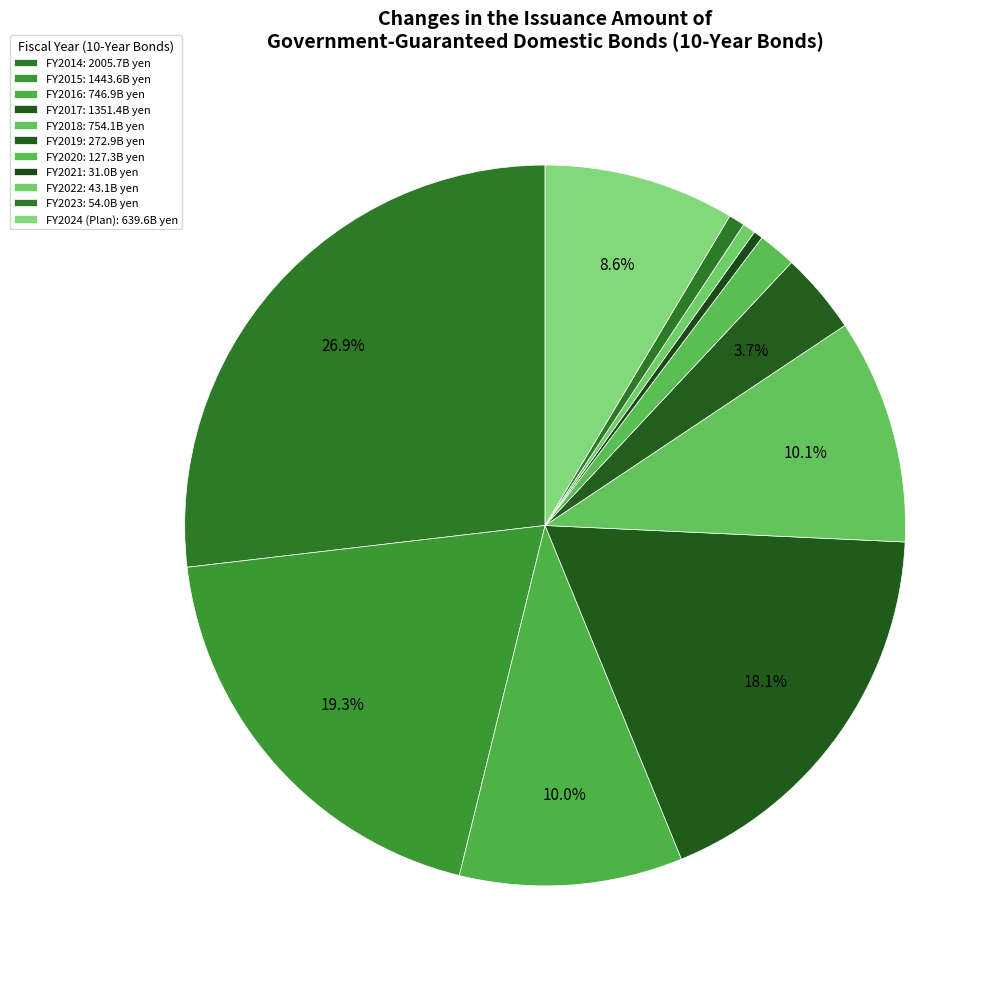

Which category has the smallest portion of the pie?

FY2021